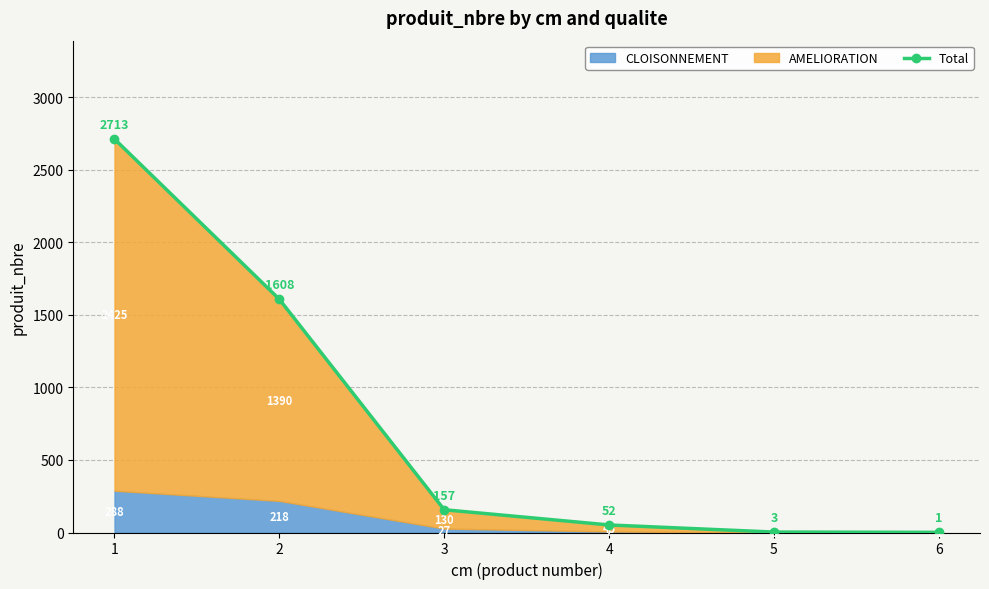

The chart shows a value of 1608 at 2. True or false?

True